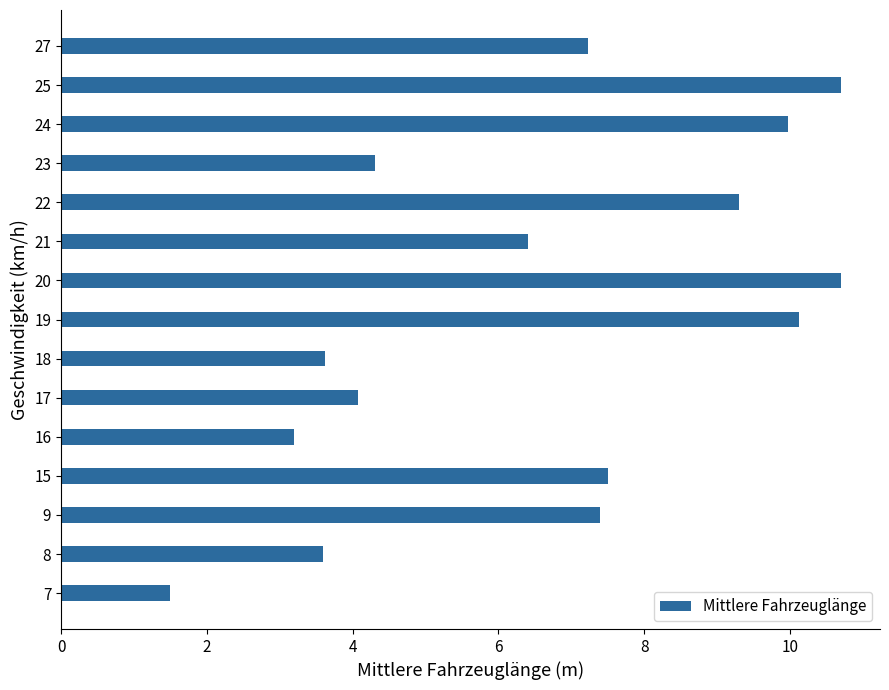

What is the ratio of the value at 8 to the value at 7?

2.4